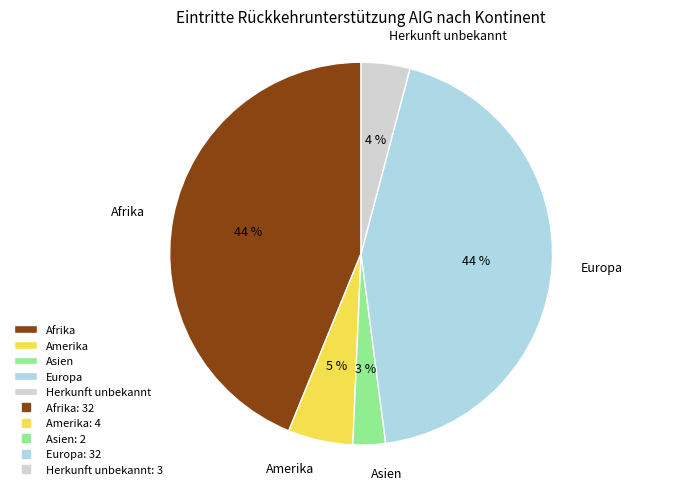

Is it true that Afrika is 29% of the pie?

False